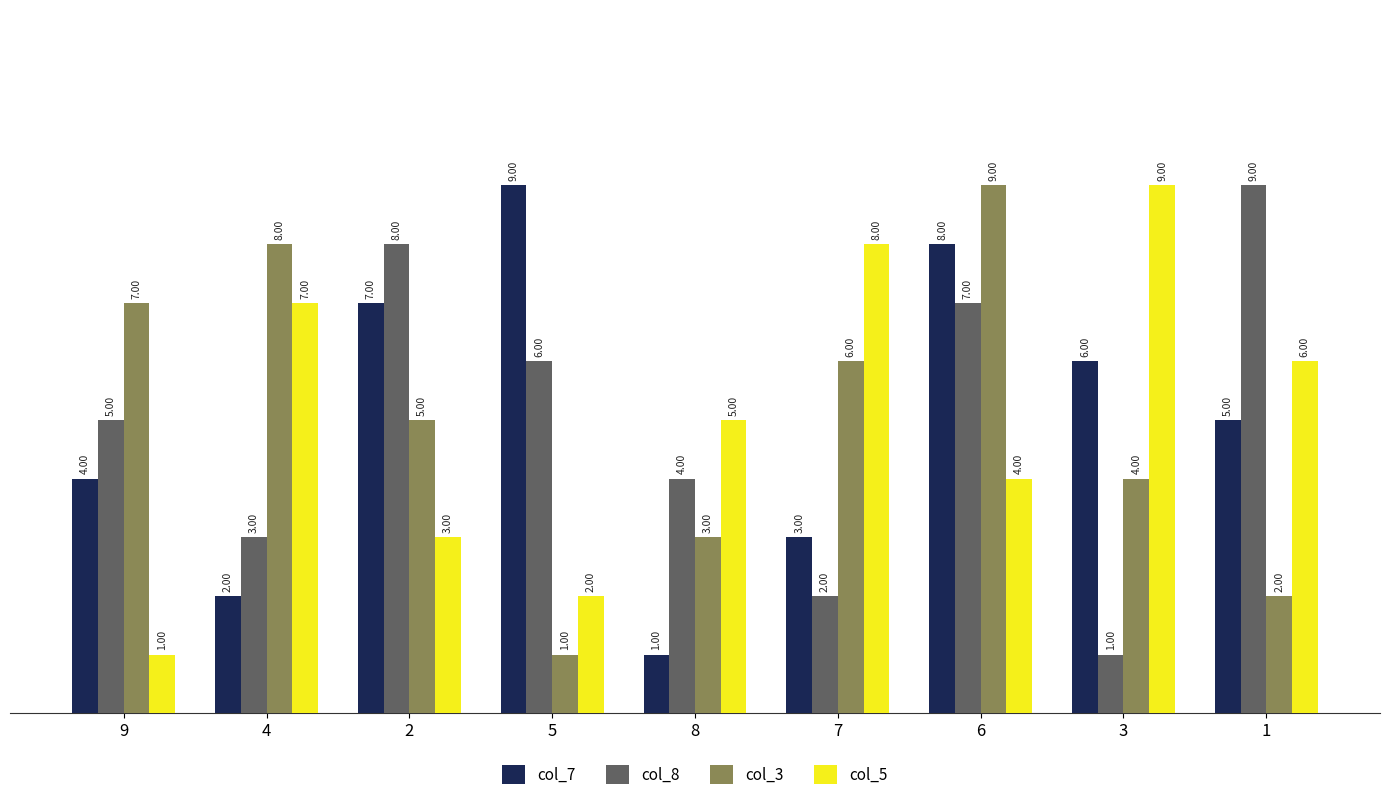

How many groups of bars are there?

9